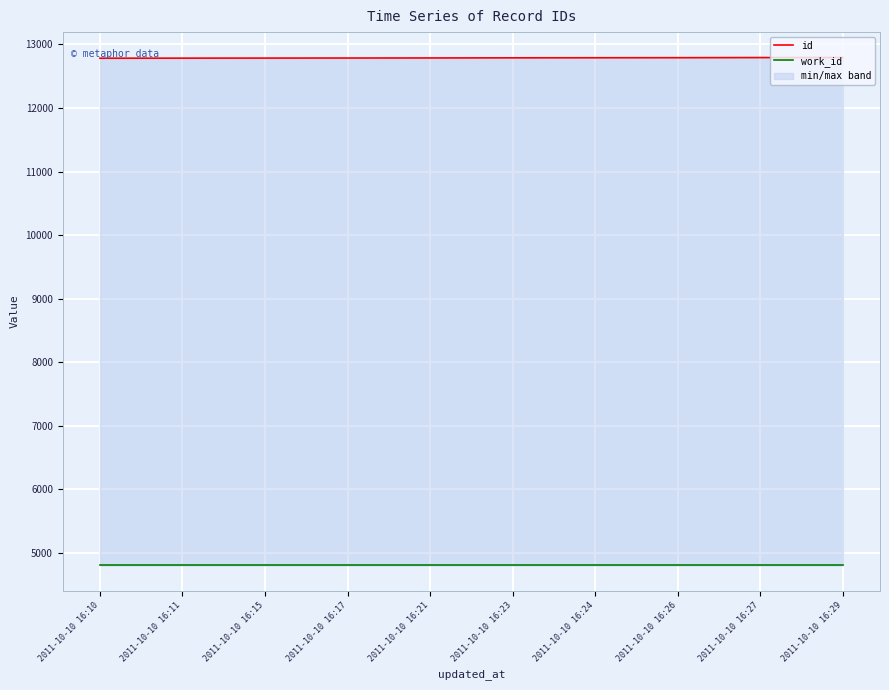

Rank the series at 2011-10-10 16:26 from highest to lowest value.

id, work_id